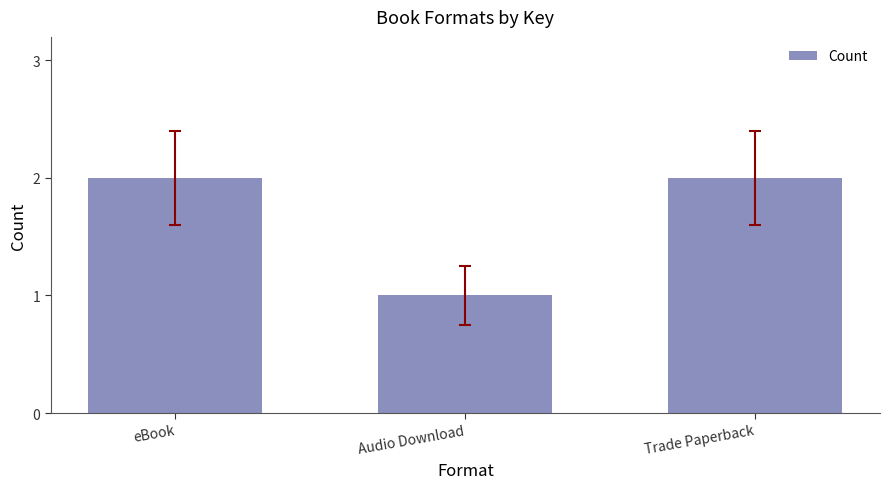

Approximately how many times larger is the value at eBook compared to Audio Download?

2.0